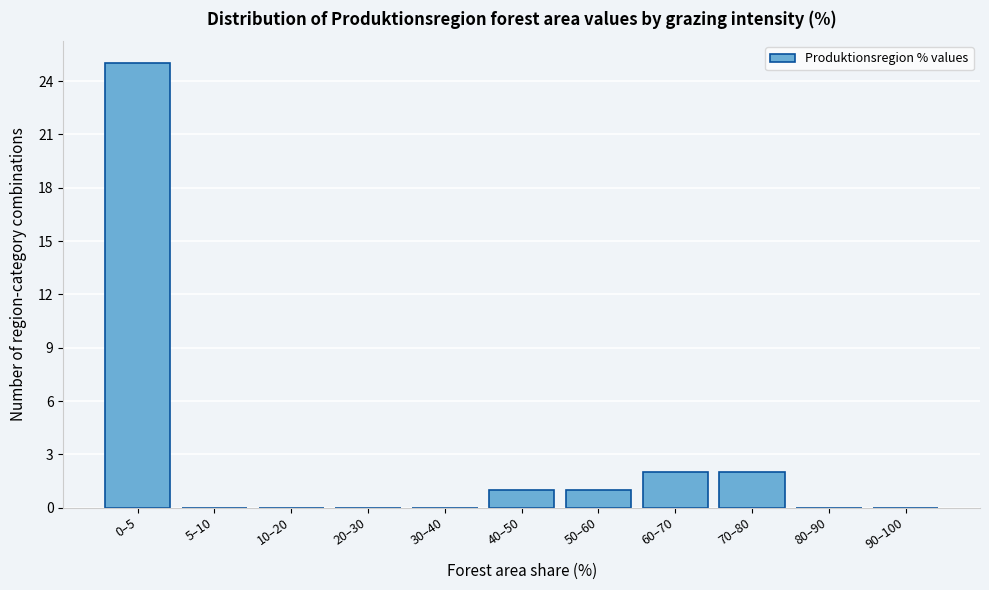

Reading right to left, extract all data points from this chart.

90–100=0	80–90=0	70–80=2	60–70=2	50–60=1	40–50=1	30–40=0	20–30=0	10–20=0	5–10=0	0–5=25